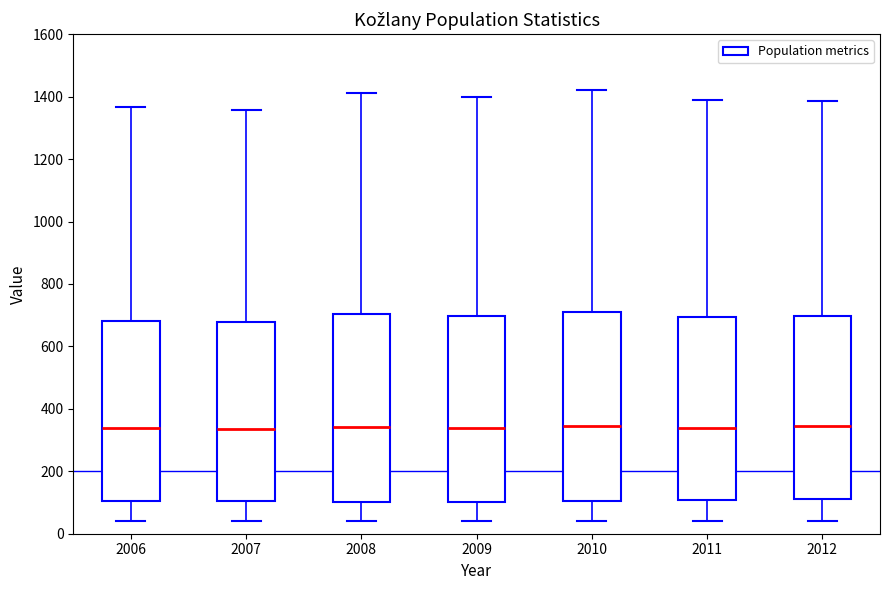

Reading left to right, read every box against the y-axis: the position of its median line, the range the box covers, and the ends of its whiskers. The values are not printed on the chart, so give them approximately, as read against the axis.

2006: median 340, box 100 to 680, whiskers 40 to 1360
2007: median 340, box 100 to 680, whiskers 40 to 1360
2008: median 340, box 100 to 700, whiskers 40 to 1420
2009: median 340, box 100 to 700, whiskers 40 to 1400
2010: median 340, box 100 to 720, whiskers 40 to 1420
2011: median 340, box 100 to 700, whiskers 40 to 1400
2012: median 340, box 120 to 700, whiskers 40 to 1380